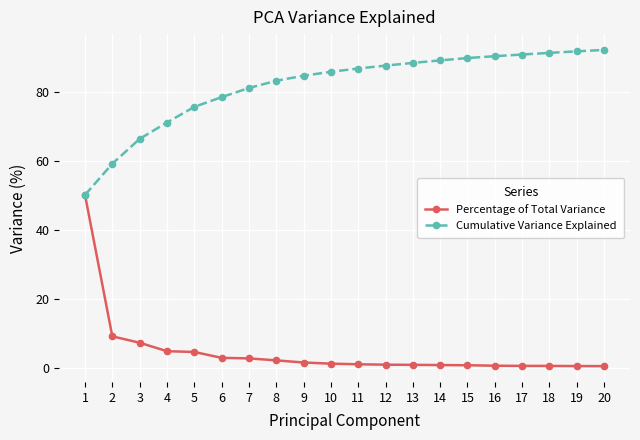

The Percentage of Total Variance series shows 0.7 at 14. True or false?

True